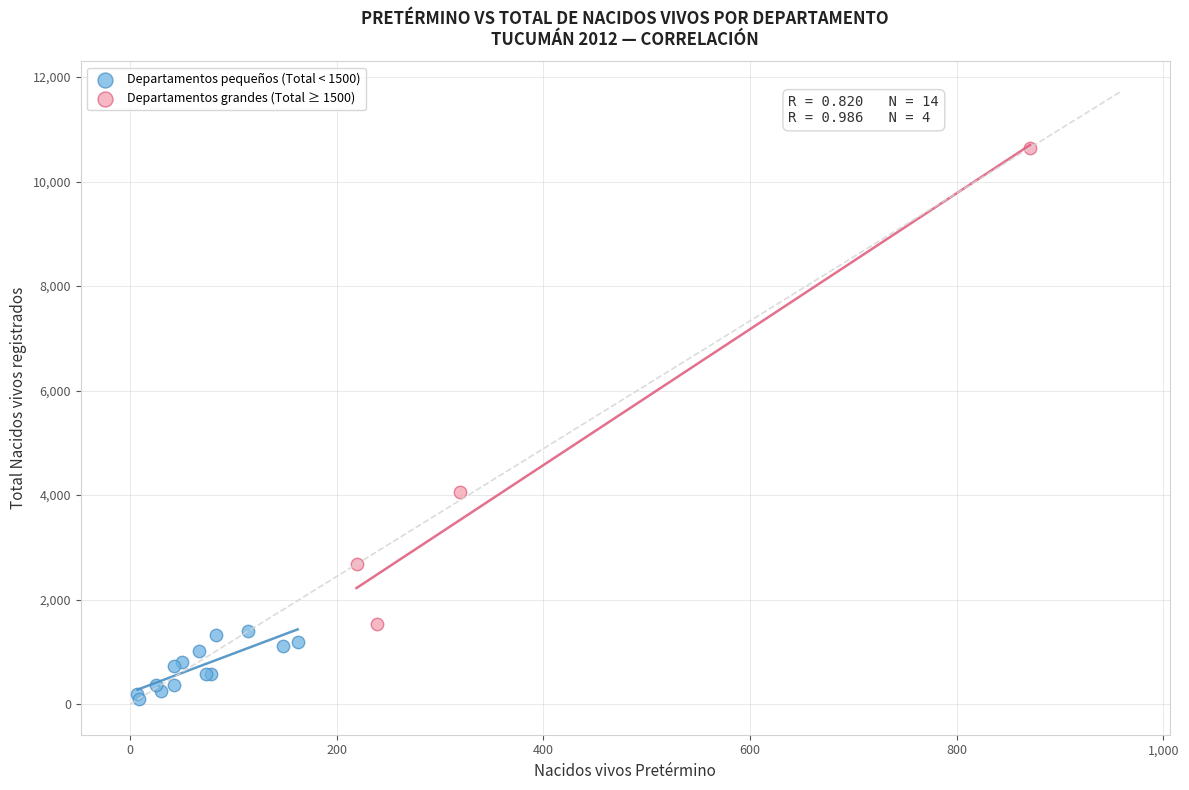

Which series has the widest spread of Y values?

Departamentos grandes (Total ≥ 1500)